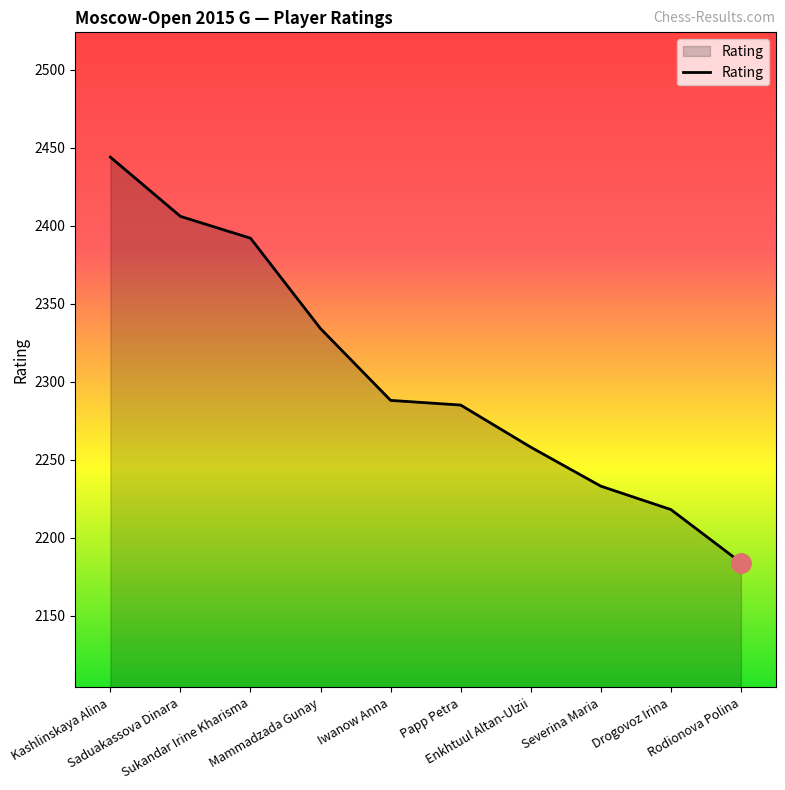

What is the change in value from Drogovoz Irina to Rodionova Polina?

-34